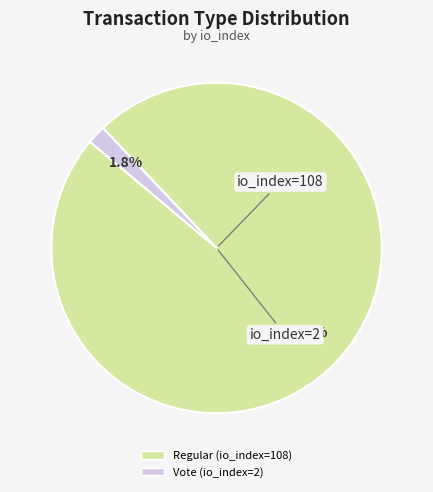

Which slice is the smallest?

Vote (io_index=2)